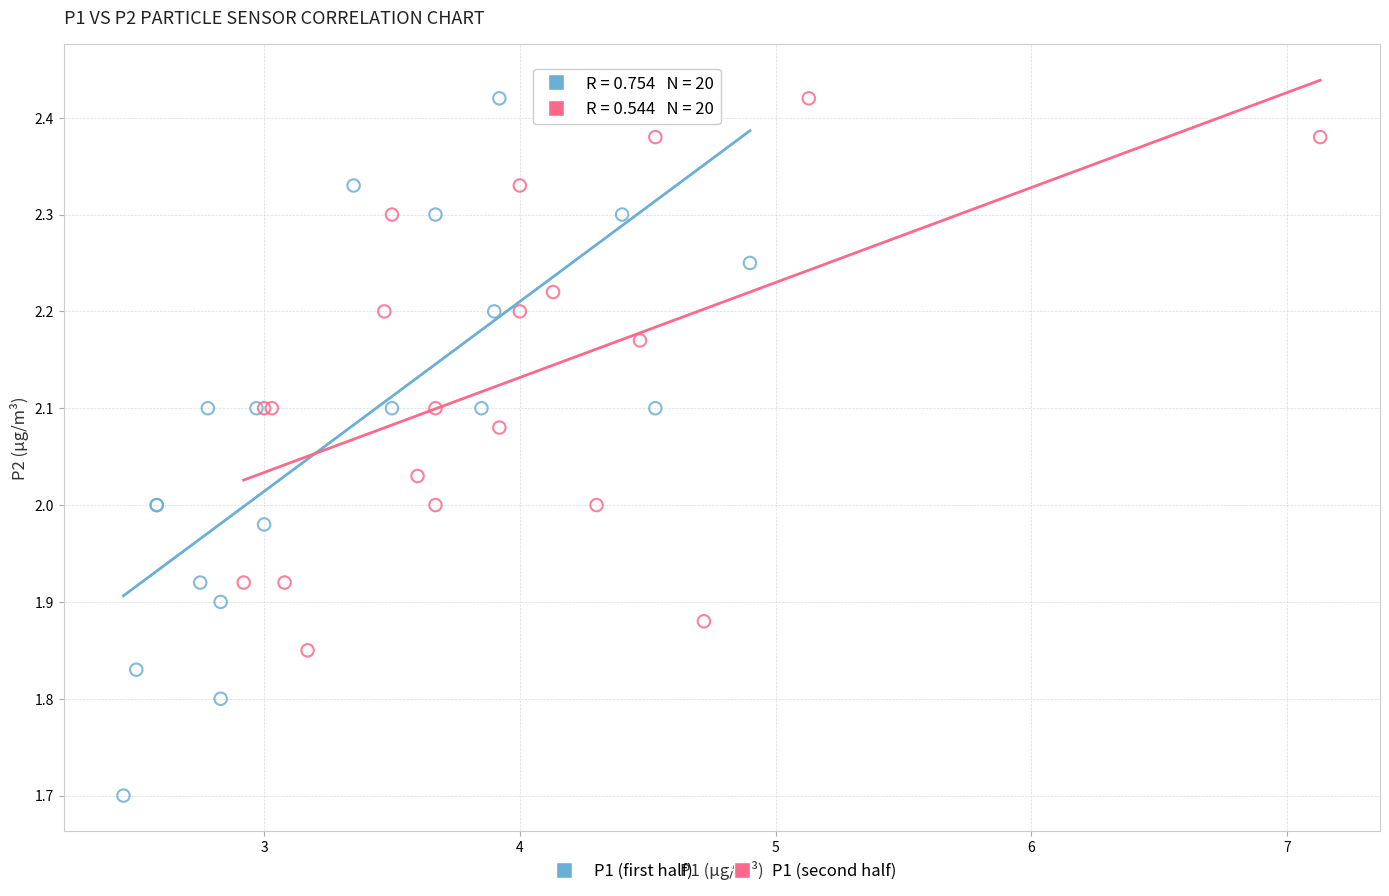

Which series reaches the minimum Y coordinate?

P1 (first half)